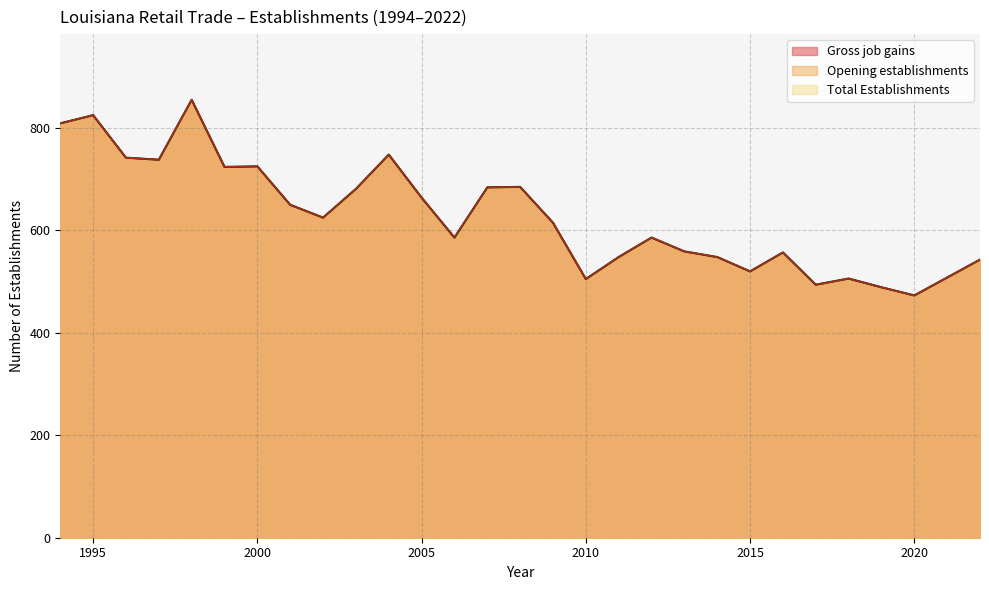

True or false: Opening establishments and Total Establishments cross at least once.

False